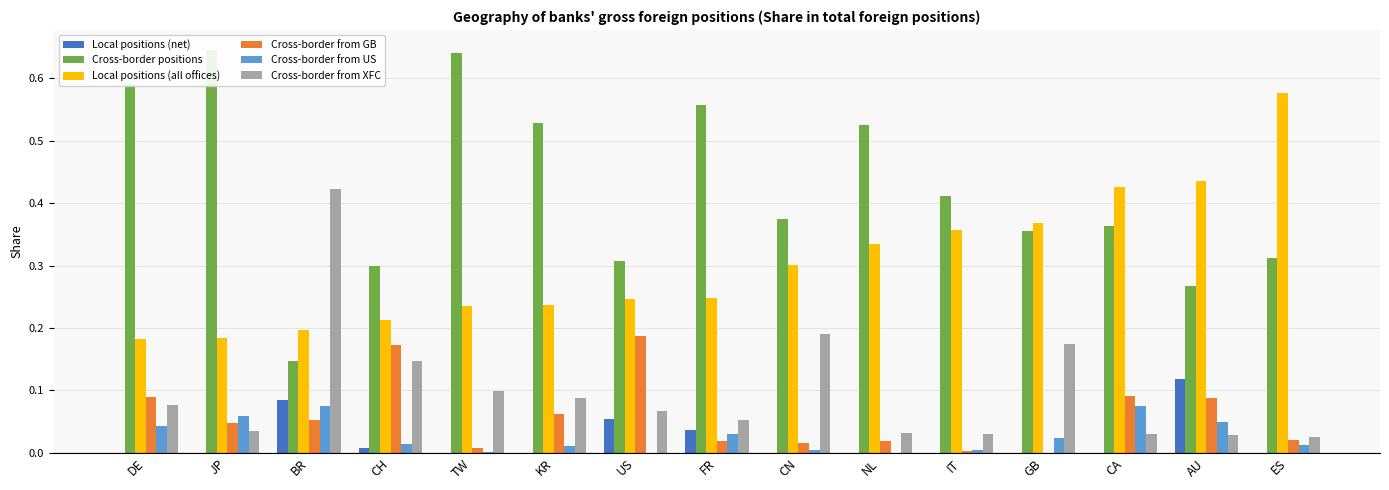

What is the maximum value shown in the chart?

0.6